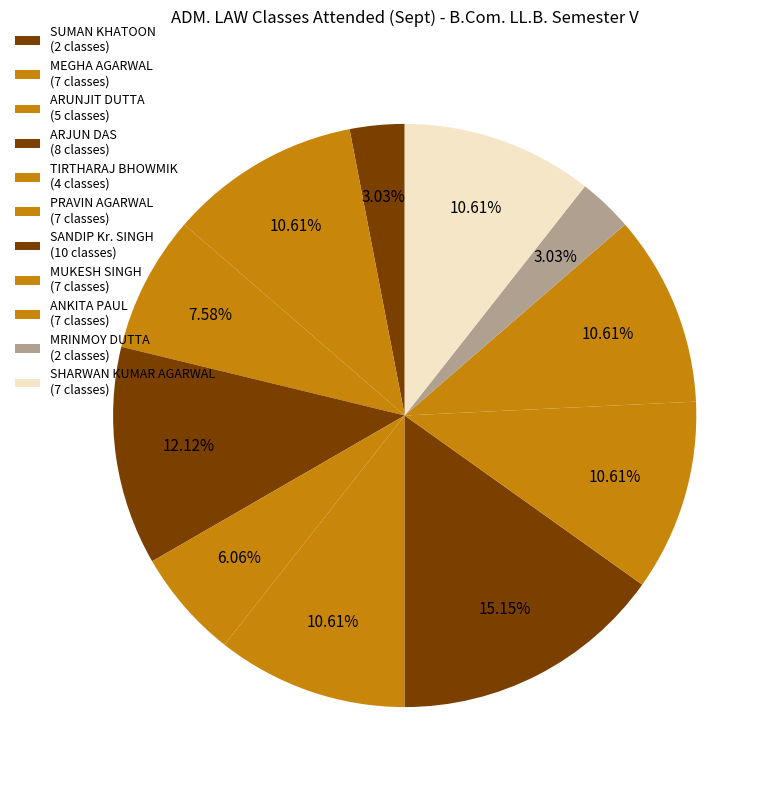

How many segments does this pie chart have?

11